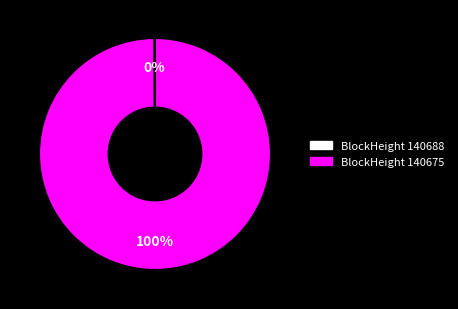

To the nearest percent, what is the average slice percentage?

50%